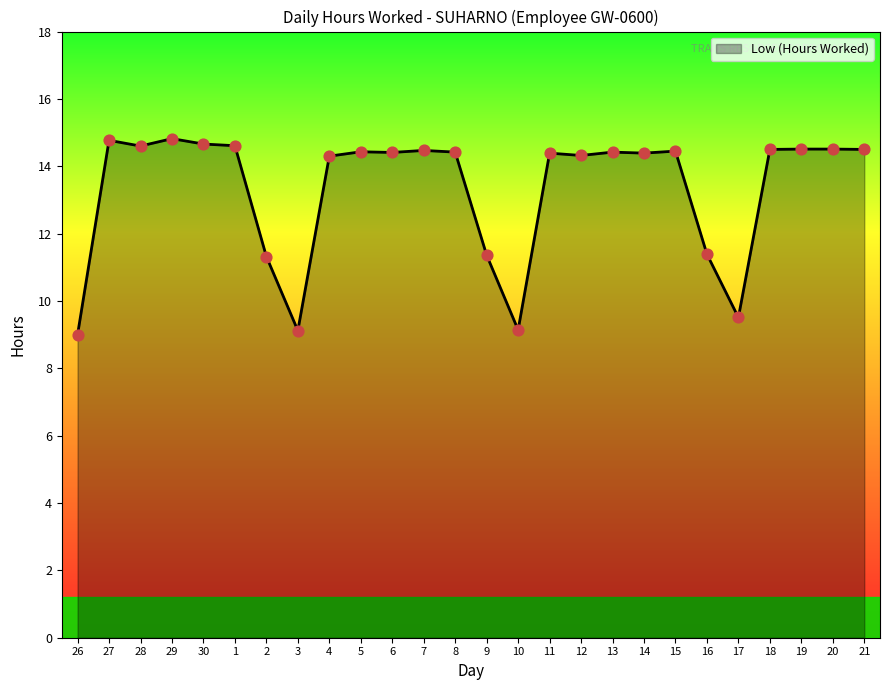

What is the change in value from 4 to 21?

+0.2